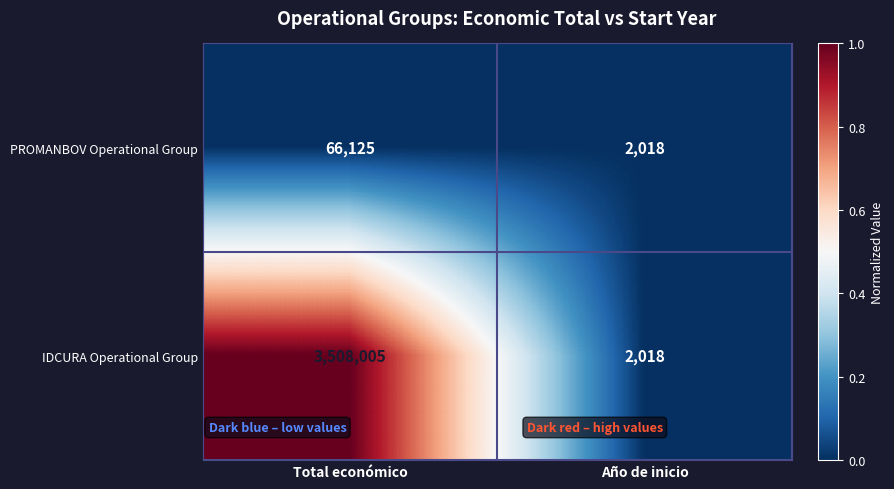

Which series has the largest total across all categories?

IDCURA Operational Group